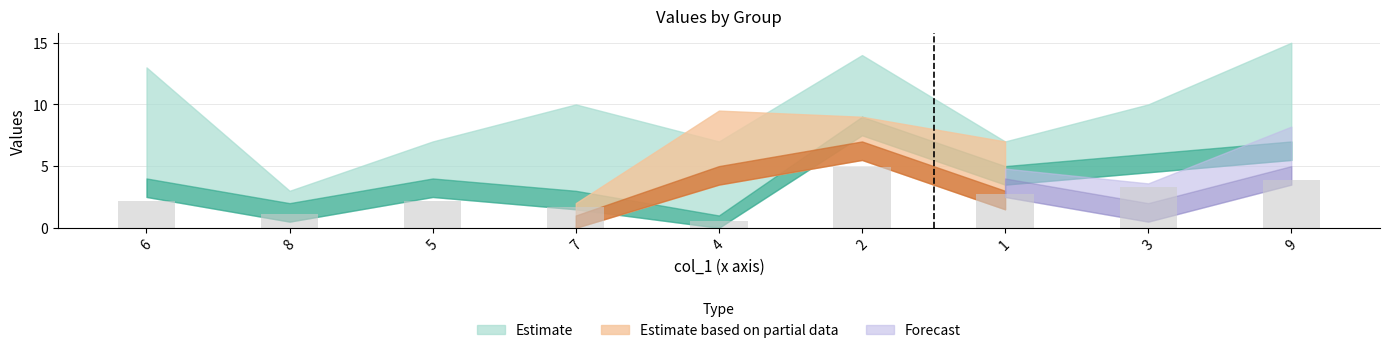

Approximately how many times larger is the value at 2 compared to 8?

4.5